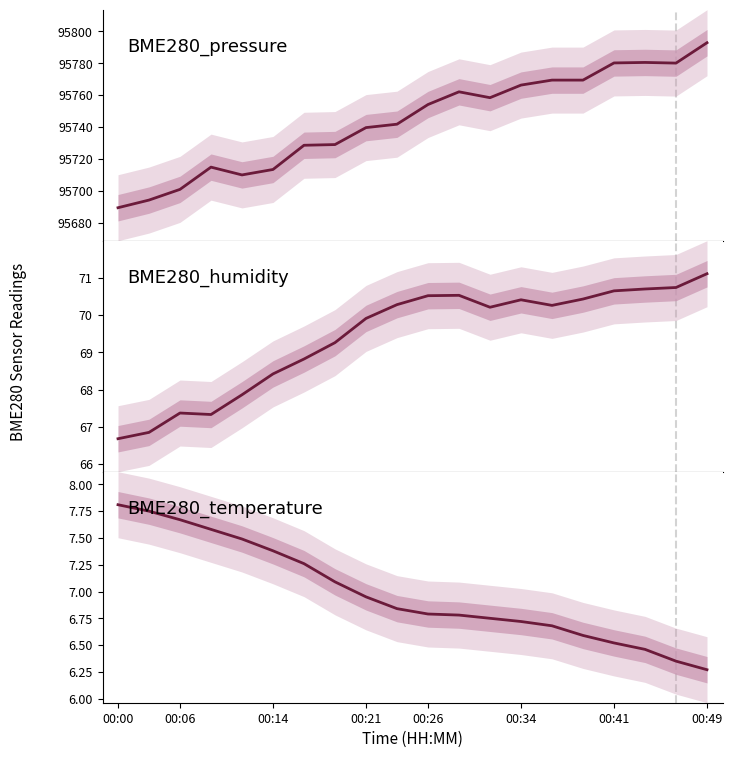

How many data points does each series have?

20